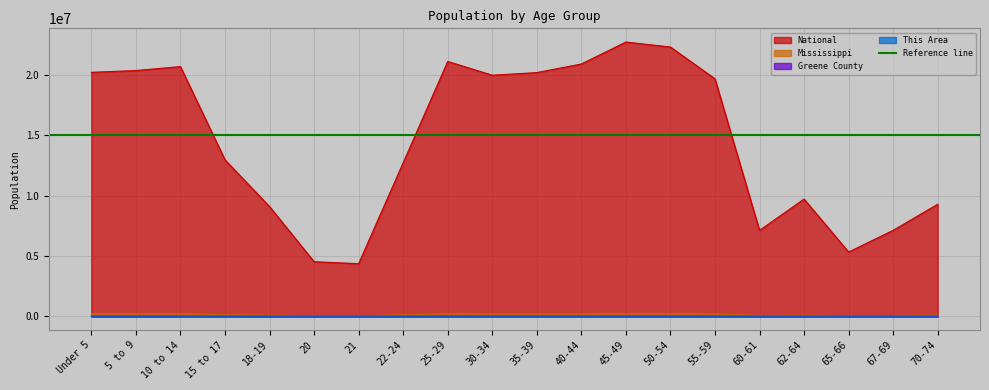

Where is the first local minimum for Greene County?

20